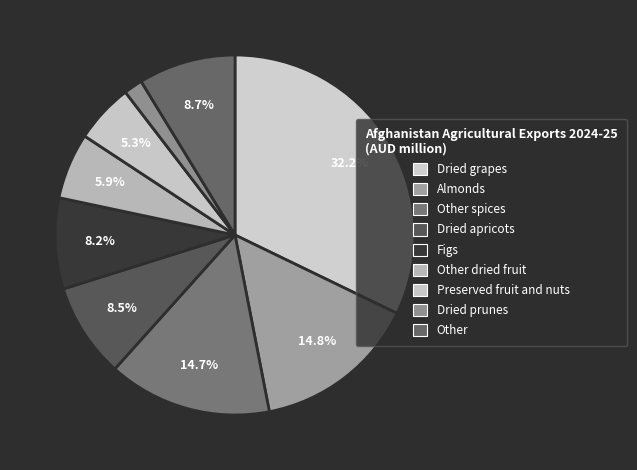

To the nearest percent, what is the difference between the Almonds and Other dried fruit slice percentages?

9%